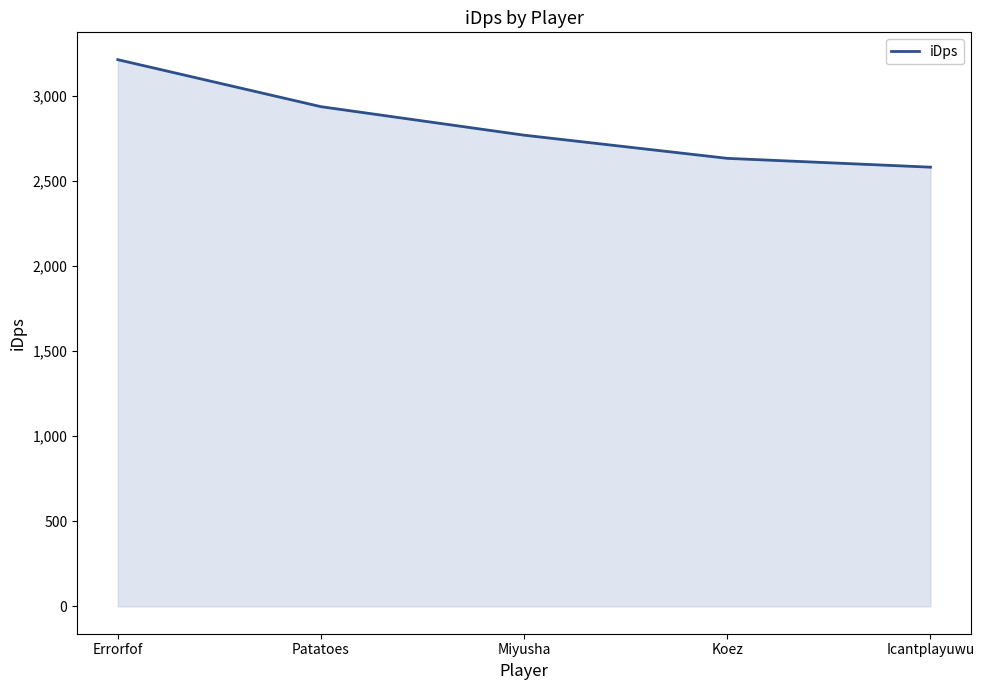

Where is the data nearest to the value 2897?

Patatoes